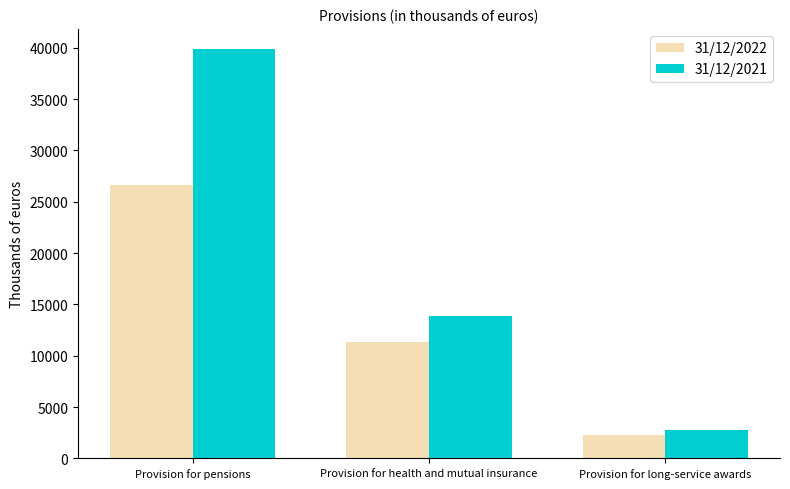

What is the difference between the maximum and minimum values in the 31/12/2021 series?

37124